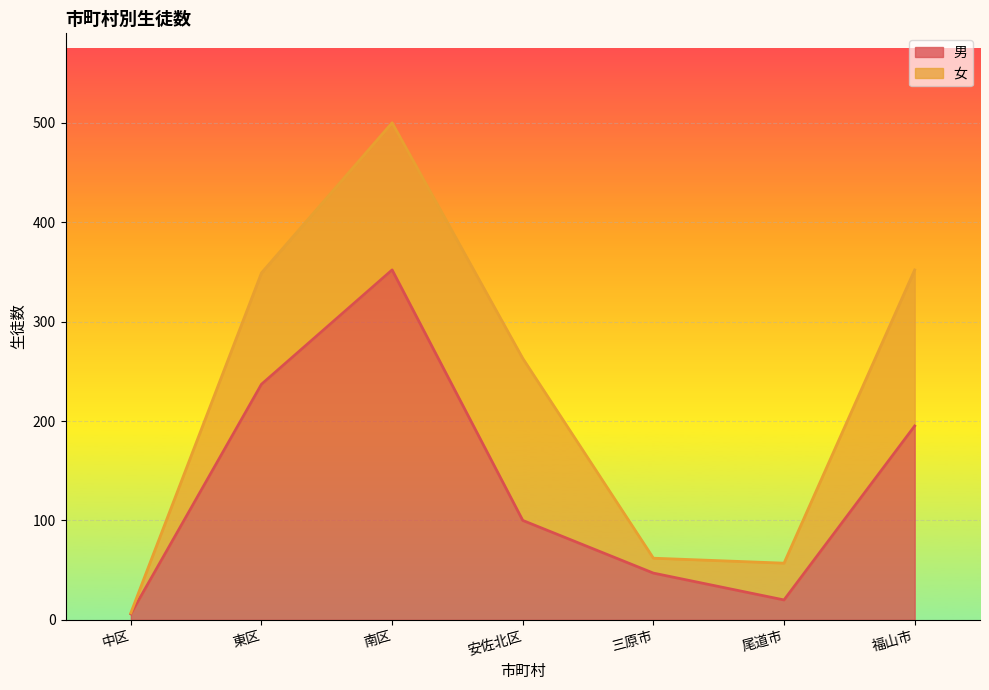

What is the change in value from 東区 to 三原市?

-190